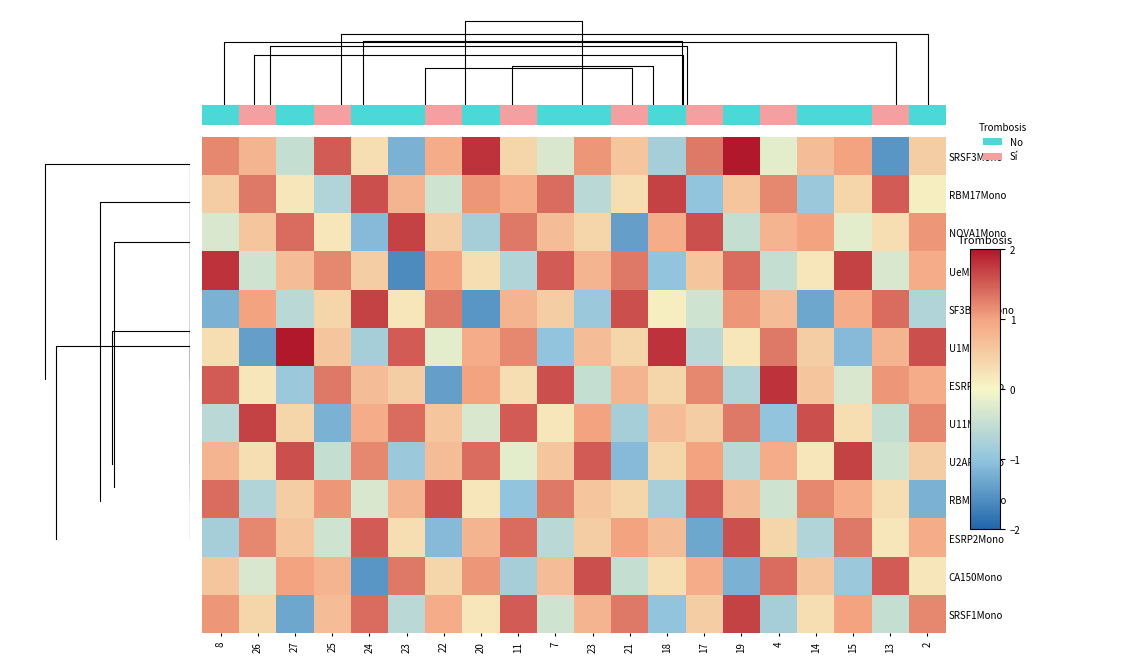

How many values in RBM45Mono are below zero?

6